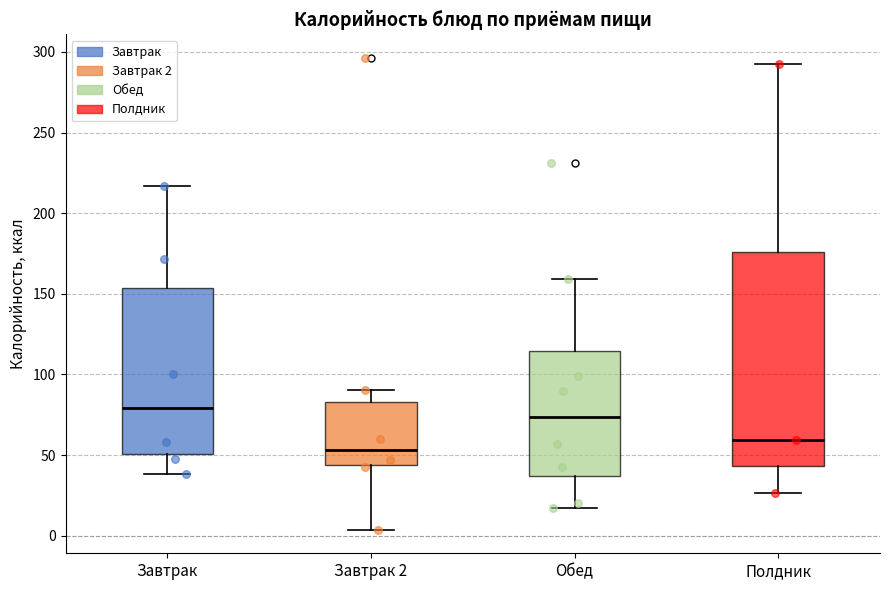

Where does the upper whisker of the box for Полдник end on the y-axis? The values are not printed on the chart, so give them approximately, as read against the axis.

290